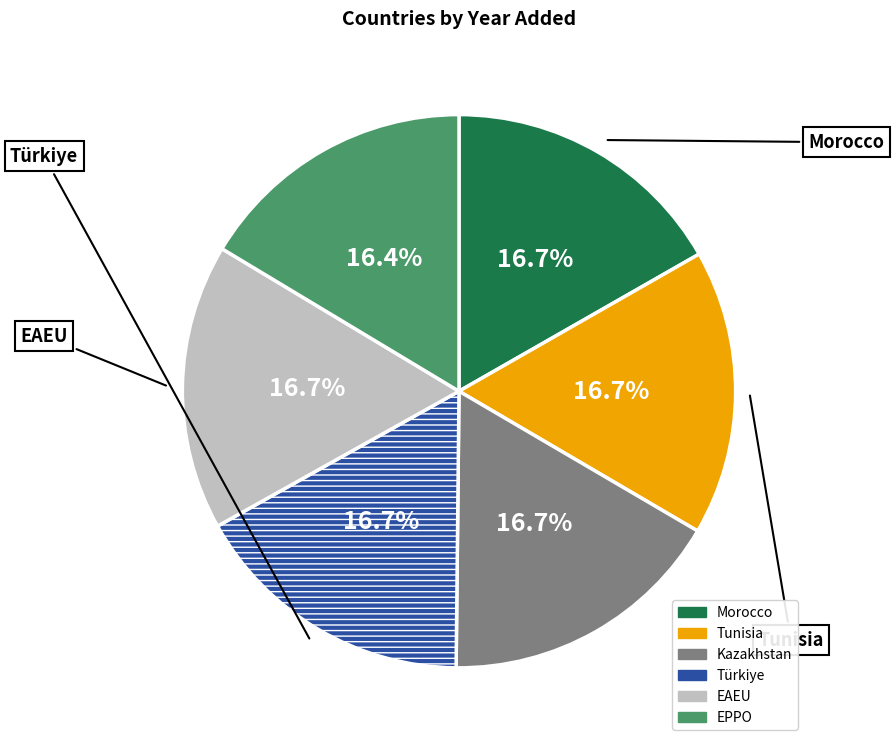

How many slices are in this pie chart?

6